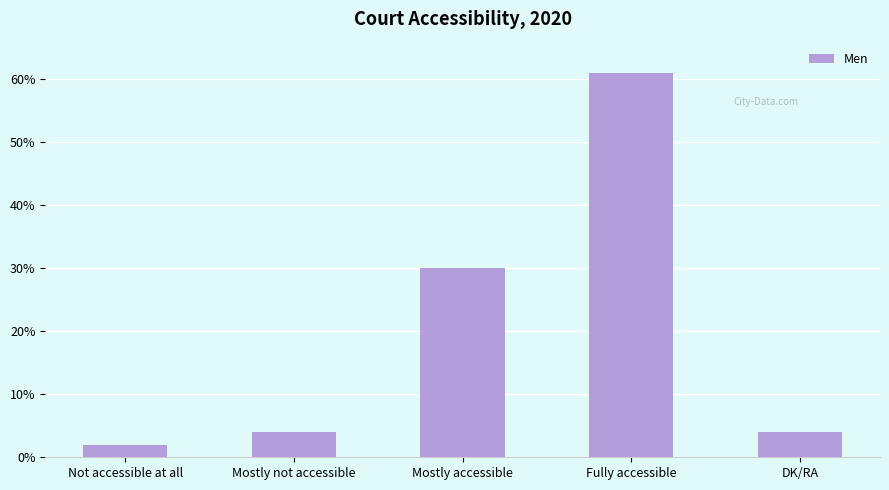

Where is the data nearest to the value 31?

Mostly accessible